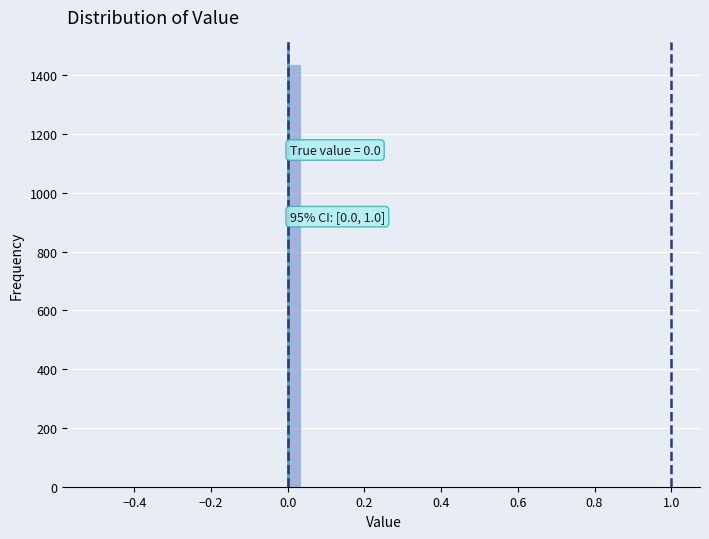

Around what value on the x-axis is the tallest bar? Give the approximate position of its centre, as read against the axis.

0.02